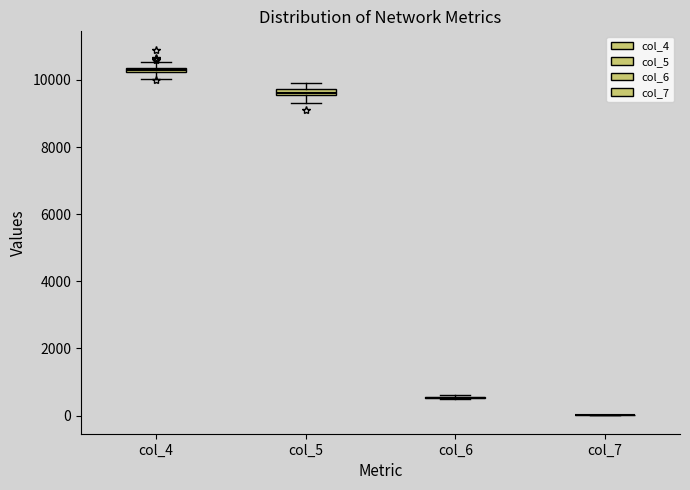

Where does the lower whisker of the box for col_5 end on the y-axis? The values are not printed on the chart, so give them approximately, as read against the axis.

9400